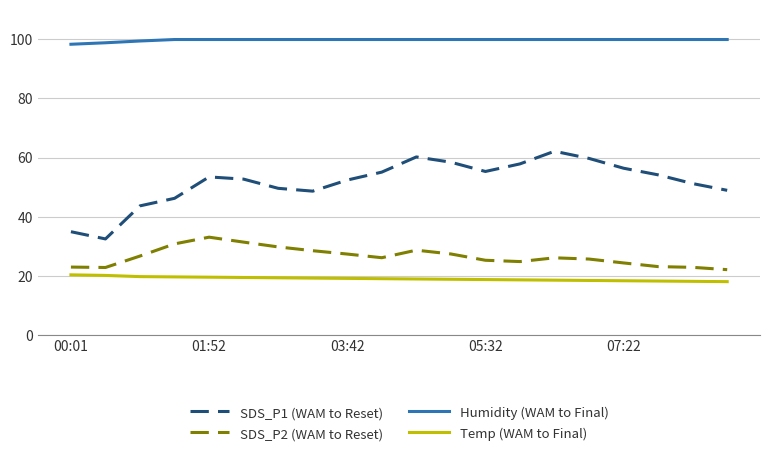

True or false: SDS_P2 (WAM to Reset) and Humidity (WAM to Final) cross at least once.

False